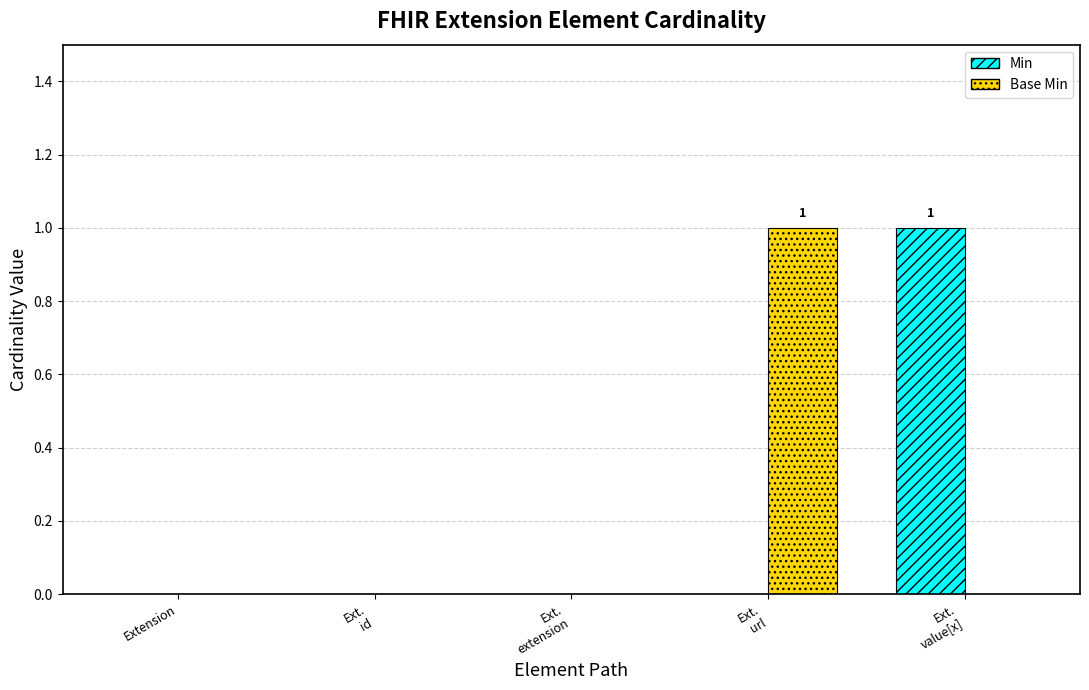

What is the sum of the Min values at Ext.
value[x] and Ext.
url?

1